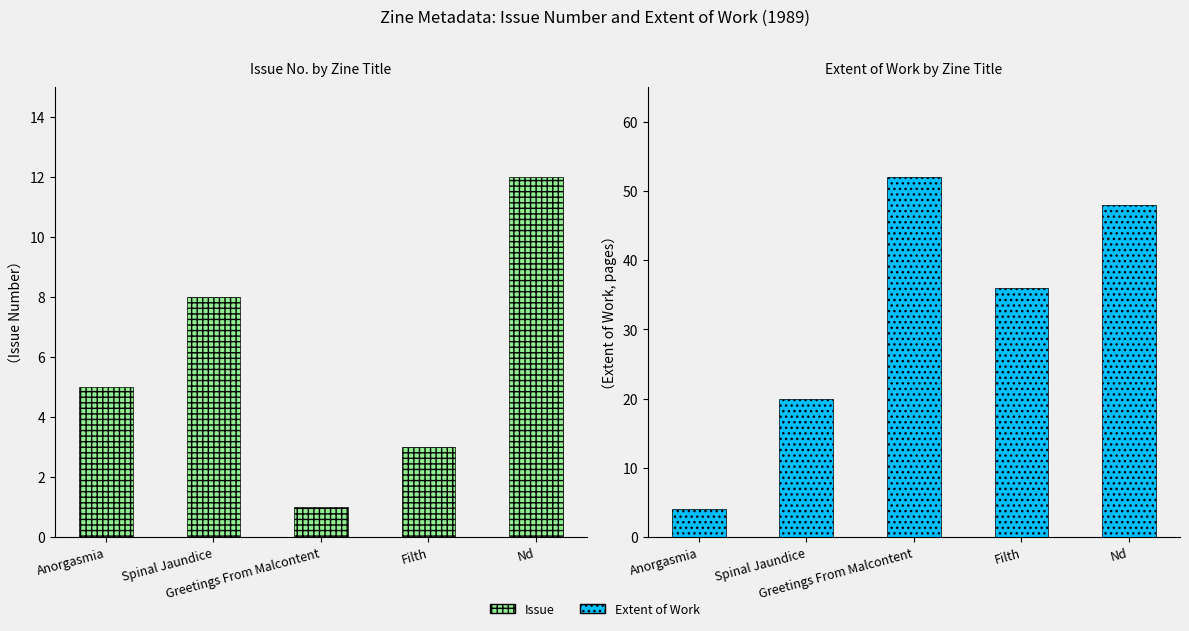

What position from the left is Greetings From Malcontent?

3